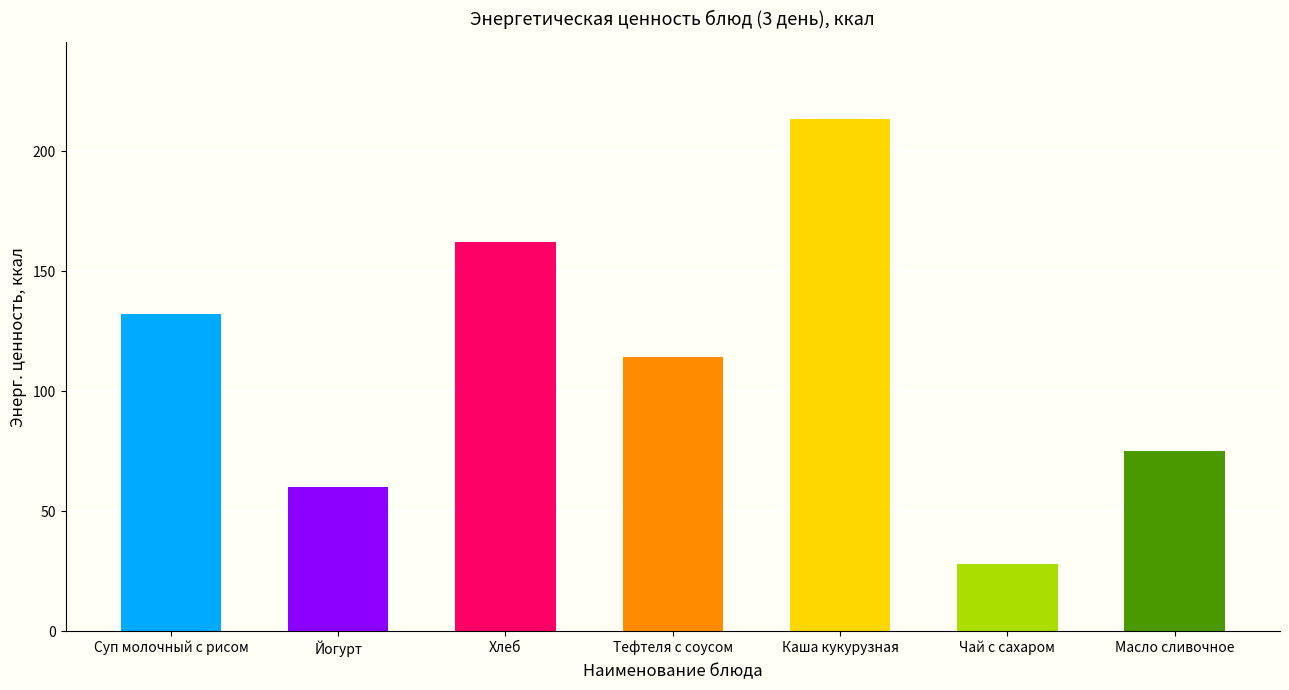

Which category has the highest value across all series?

Каша кукурузная